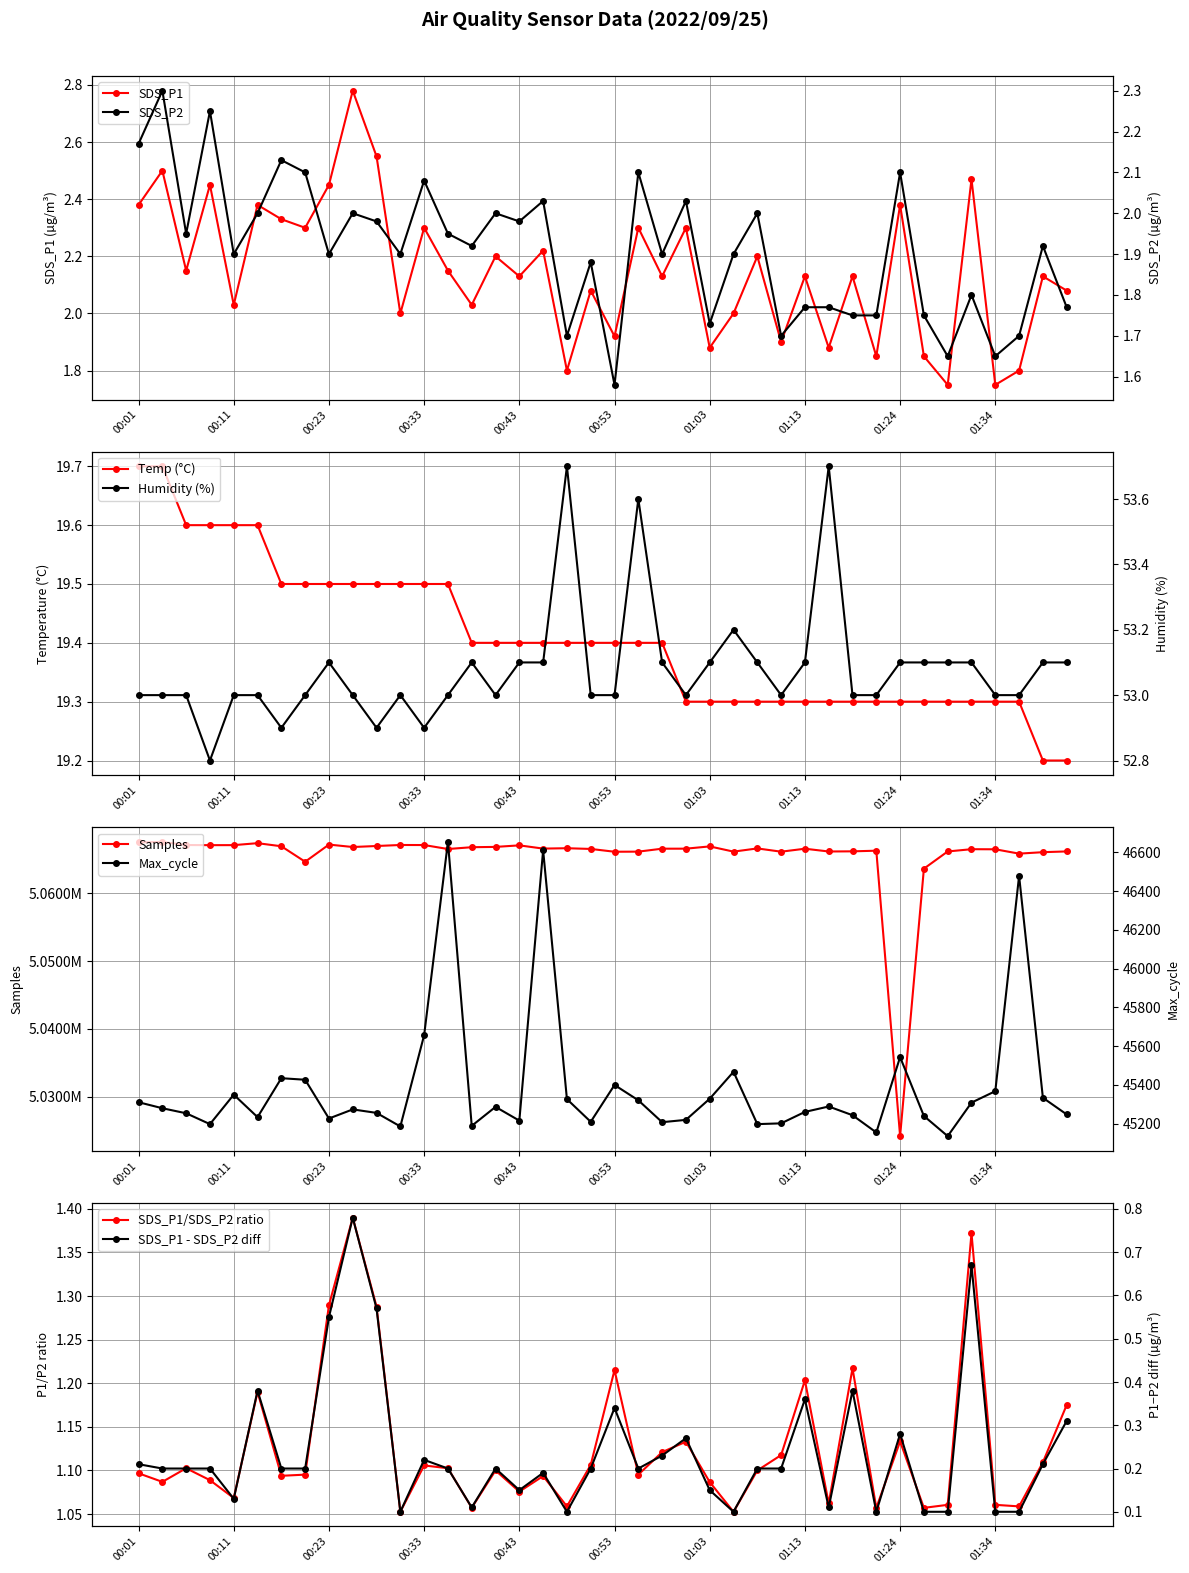

At which label does Humidity first exceed 53?

00:23